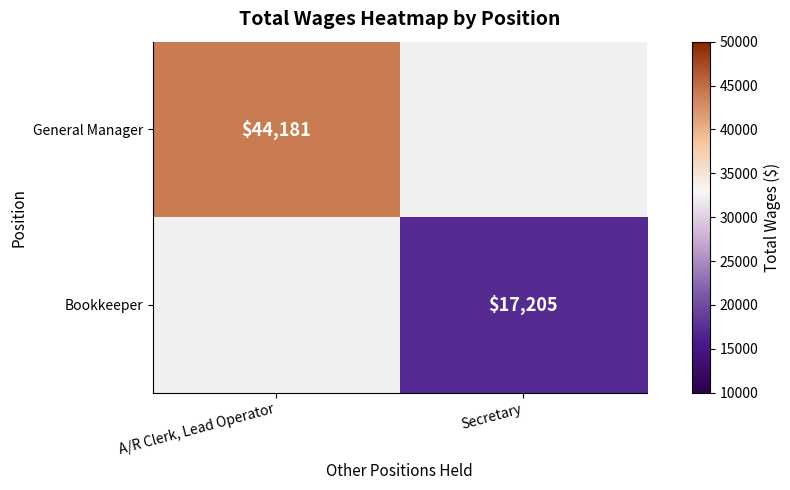

Is the value of Bookkeeper at Secretary greater than the value of General Manager at A/R Clerk, Lead Operator?

No